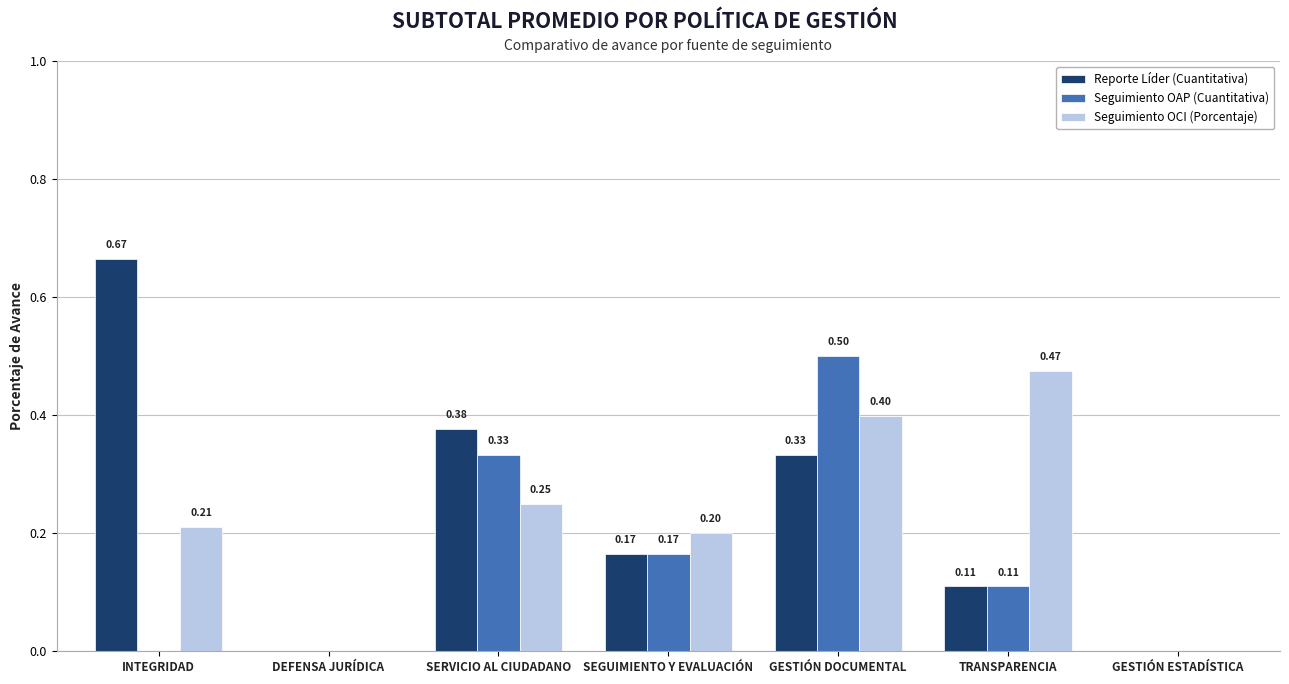

Between SEGUIMIENTO Y EVALUACIÓN and TRANSPARENCIA, which series saw the biggest shift?

Seguimiento OCI (Porcentaje)